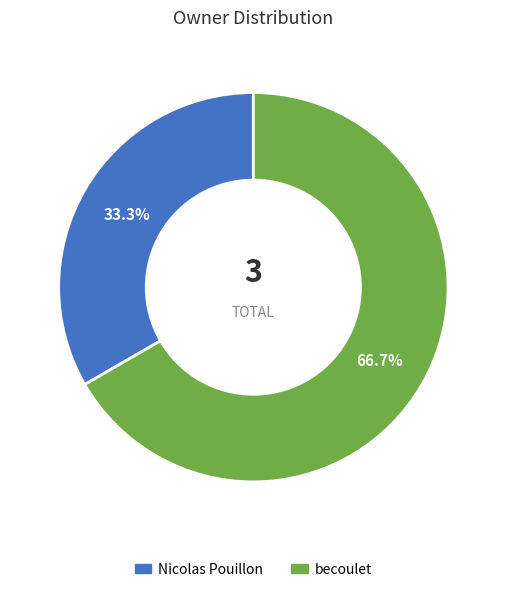

Is there a majority slice in this chart?

Yes